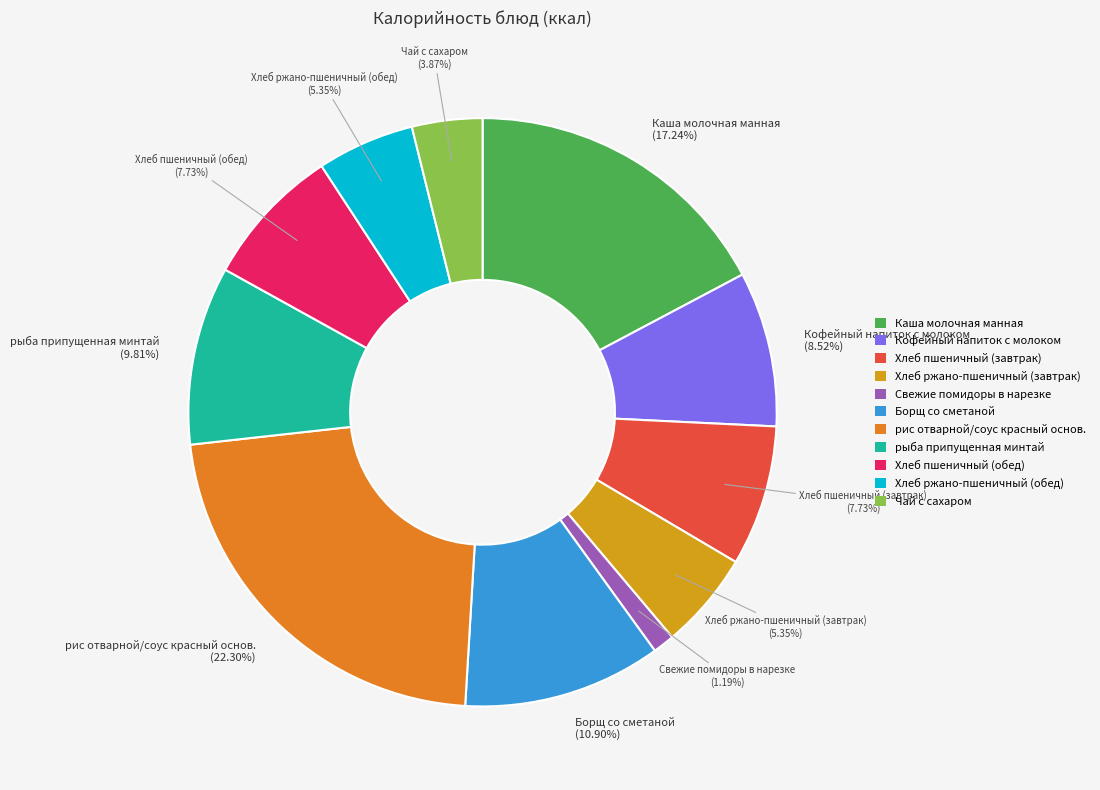

Is there a majority slice in this chart?

No